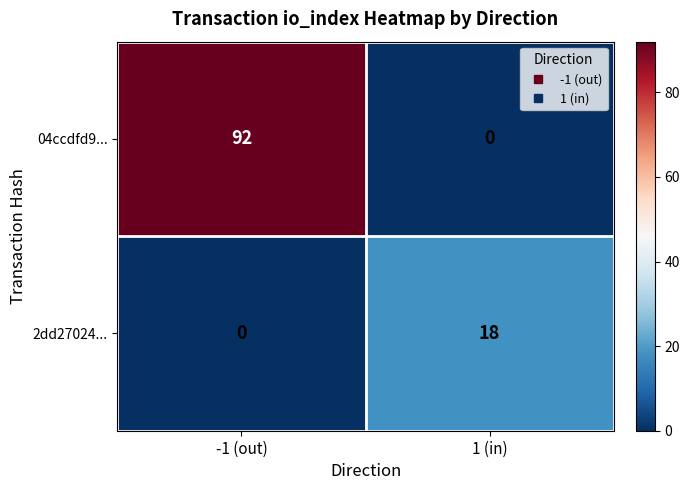

What is the sum of the 2dd27024... values at 1 (in) and -1 (out)?

18